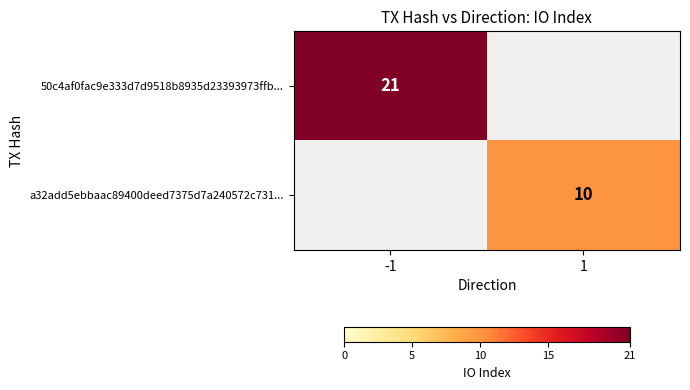

The value of a32add5ebbaac89400deed7375d7a240572c731... at 1 is 10. True or false?

True